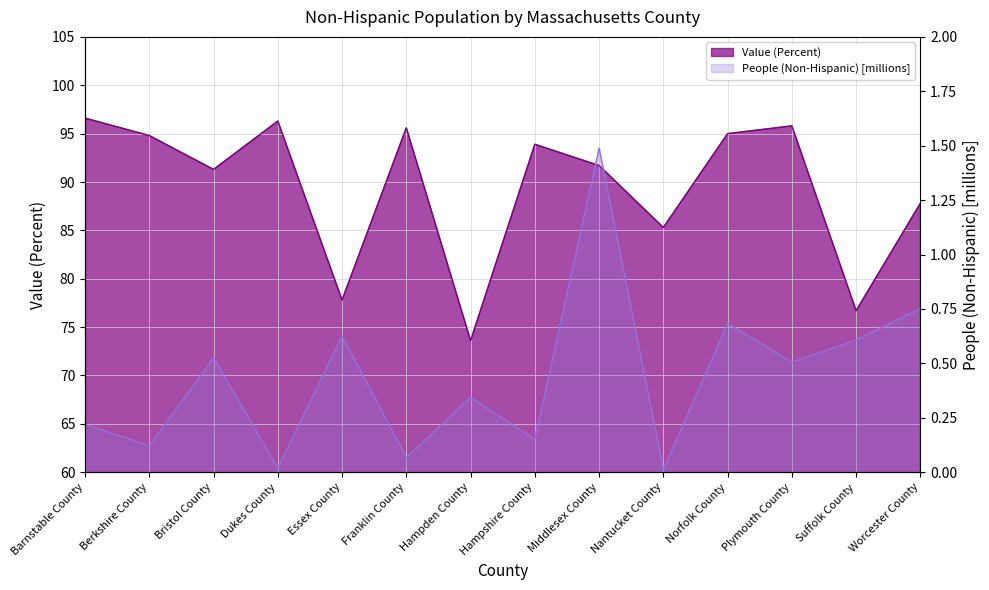

Which series has the largest range (max minus min)?

Value (Percent) line